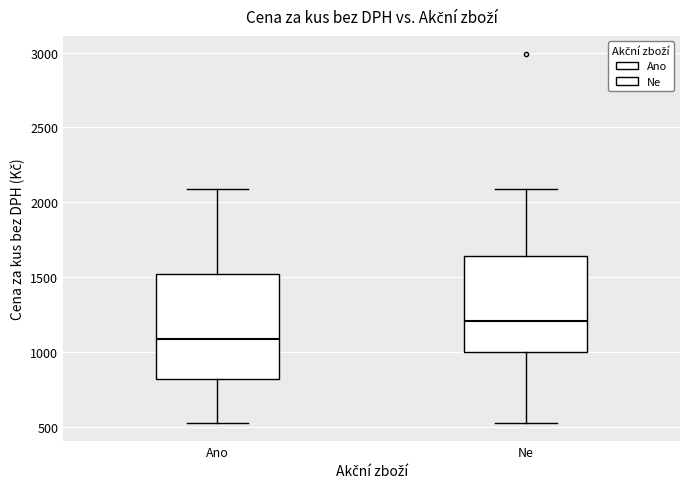

Where does the lower whisker of the box for Ne end on the y-axis? The values are not printed on the chart, so give them approximately, as read against the axis.

550